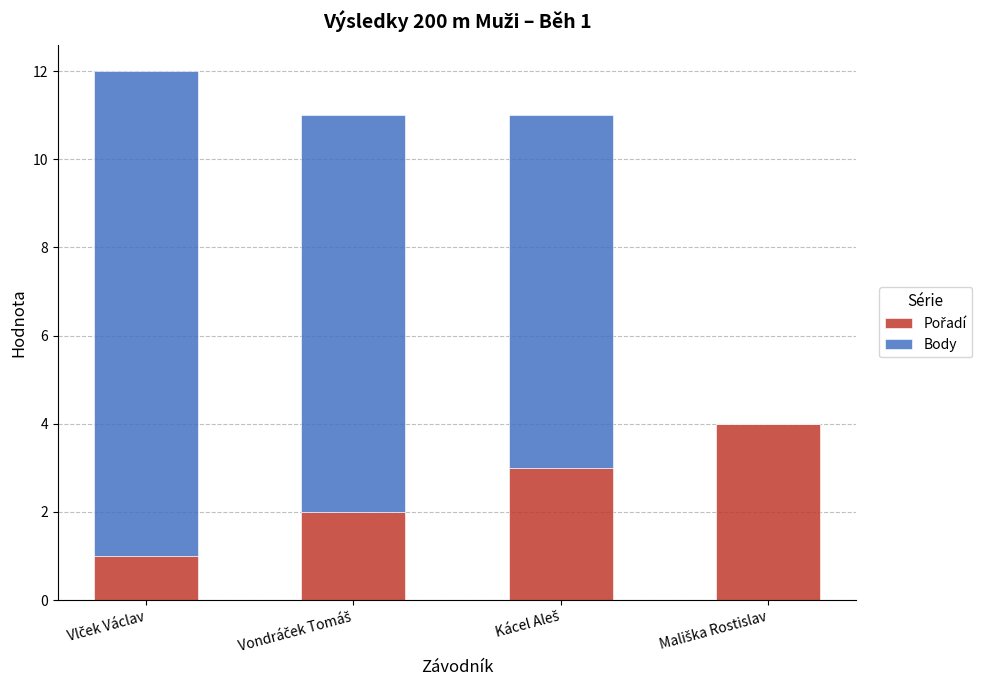

The value of Pořadí at Mališka Rostislav is 4. True or false?

True